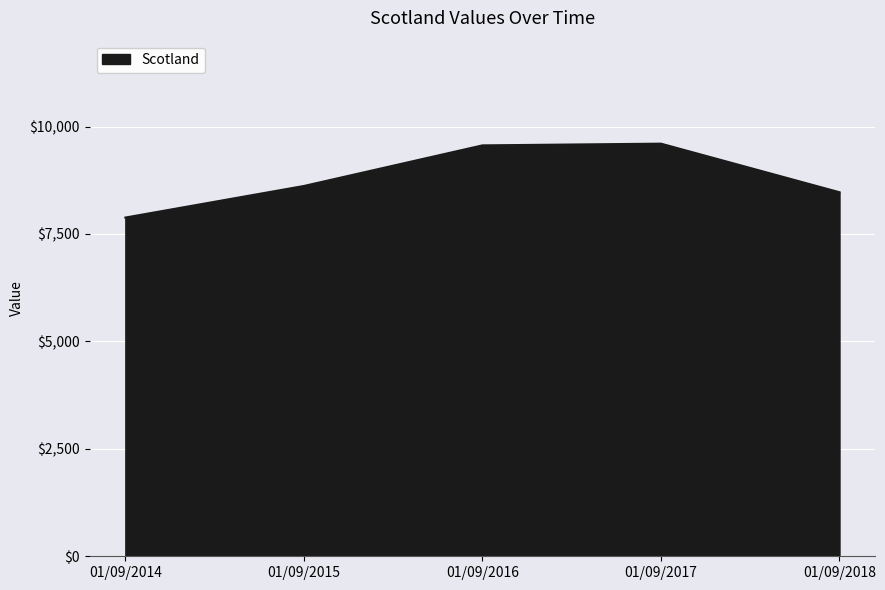

How many lines are shown in the chart?

1